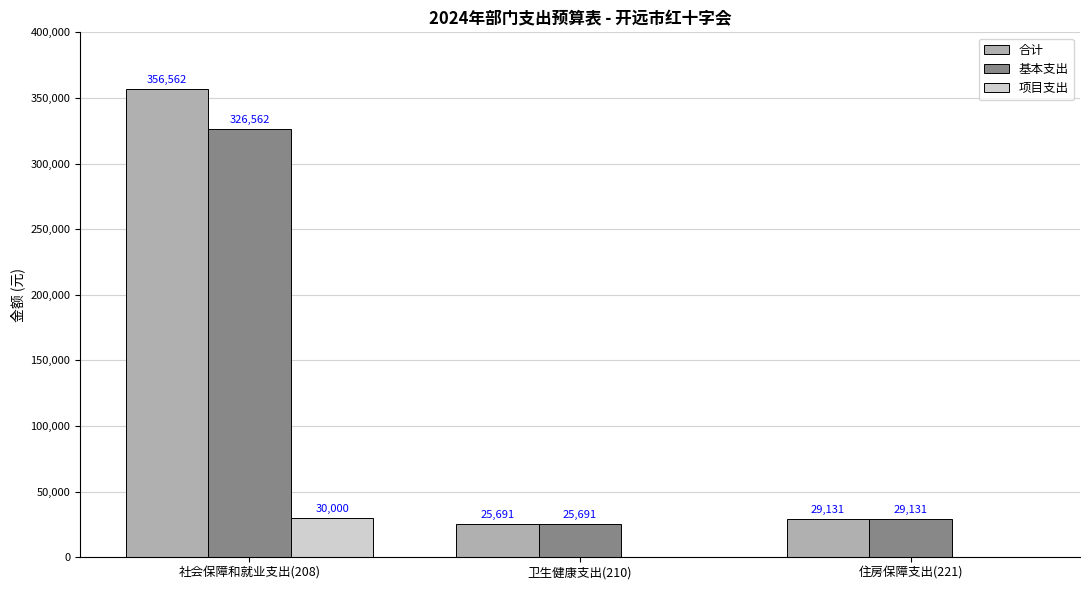

Which category has the highest value in the 合计 series?

社会保障和就业支出(208)